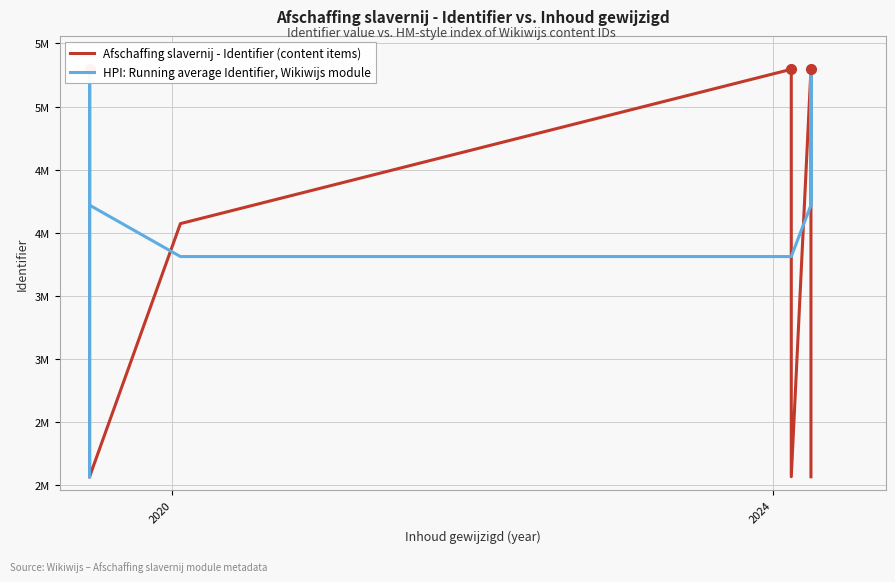

Rank the series by their maximum value, from highest to lowest.

Afschaffing slavernij - Identifier (content items), HPI: Running average Identifier, Wikiwijs module